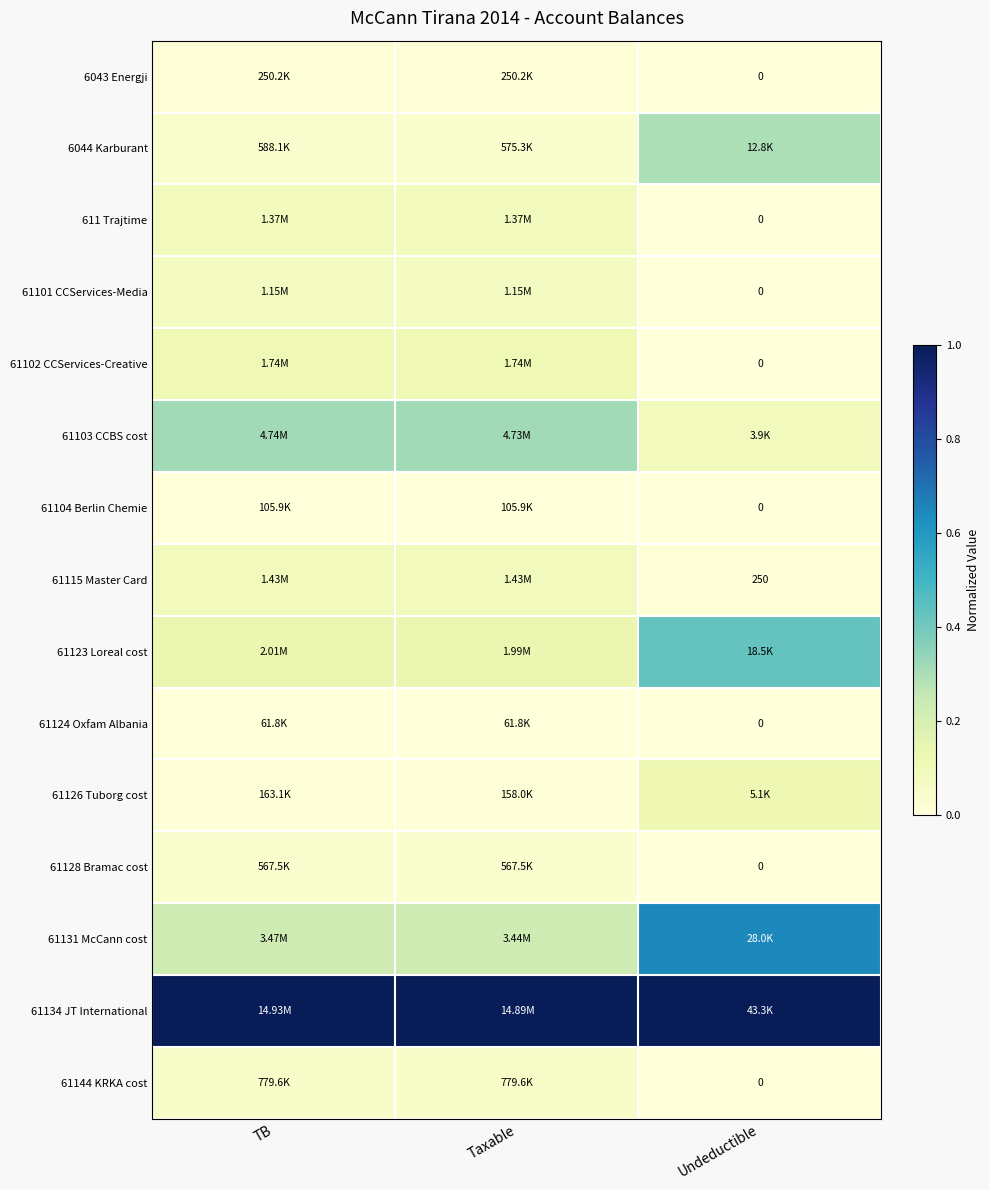

At which label is 61101 CCServices-Media closest to 0?

Undeductible